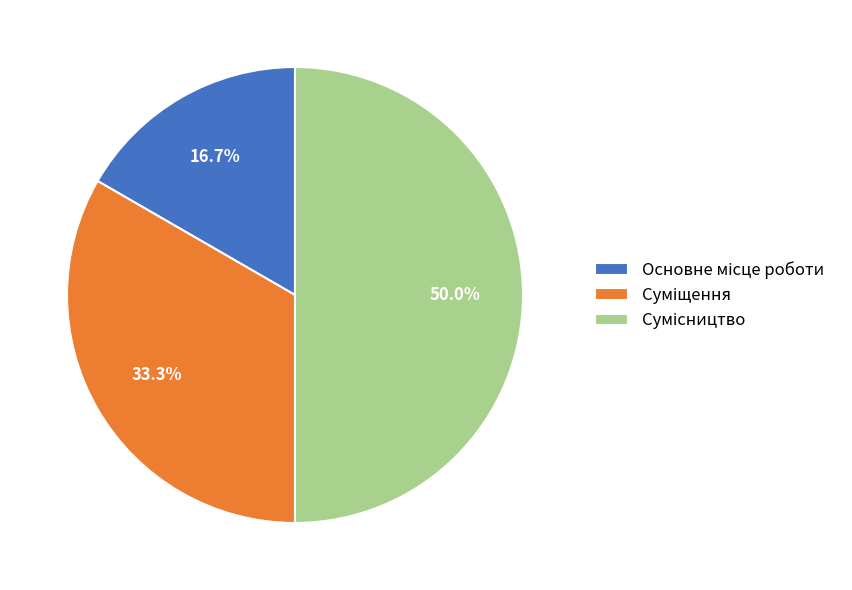

To the nearest percent, what is the difference between the Сумісництво and Основне місце роботи slice percentages?

33%